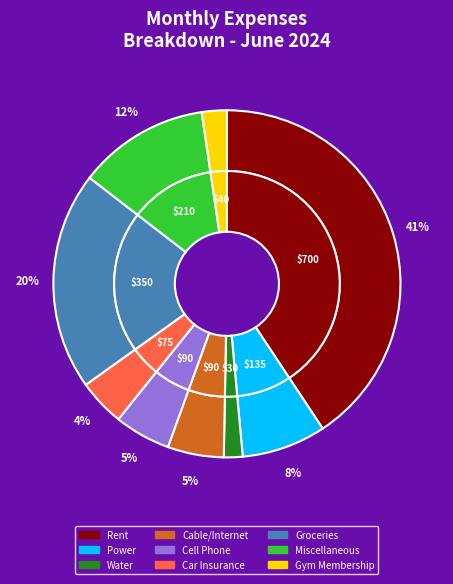

Approximately how many times larger is the value at Car Insurance compared to Groceries?

0.2